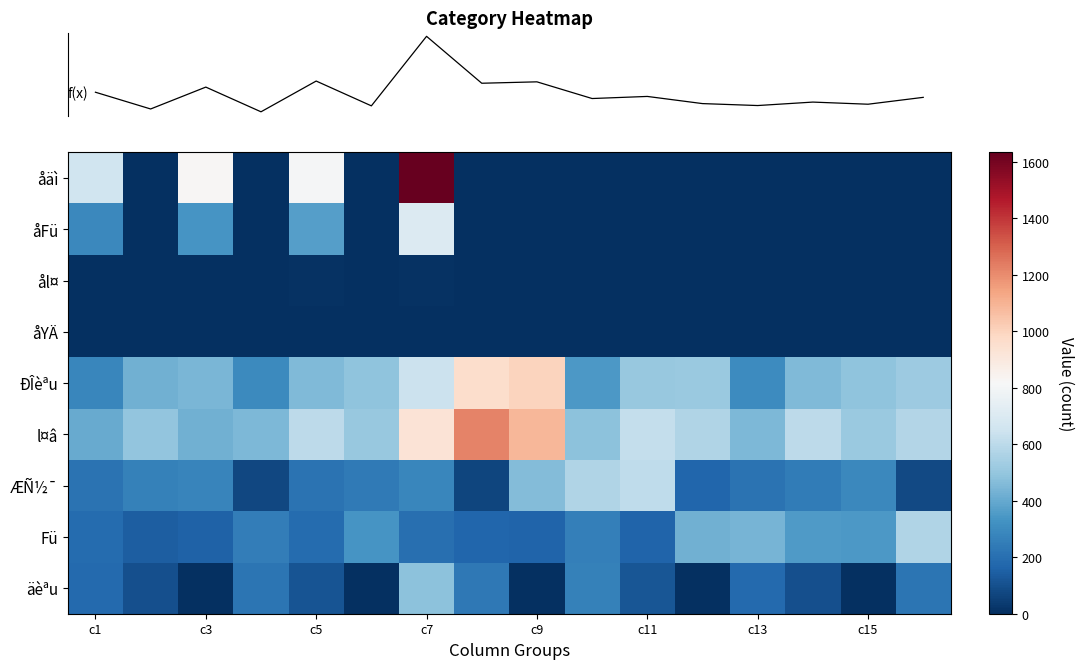

Which series has the widest spread of values?

row_0